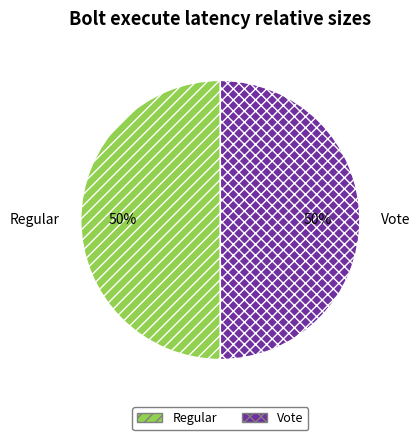

Is the sum of Regular and Vote greater than half?

Yes